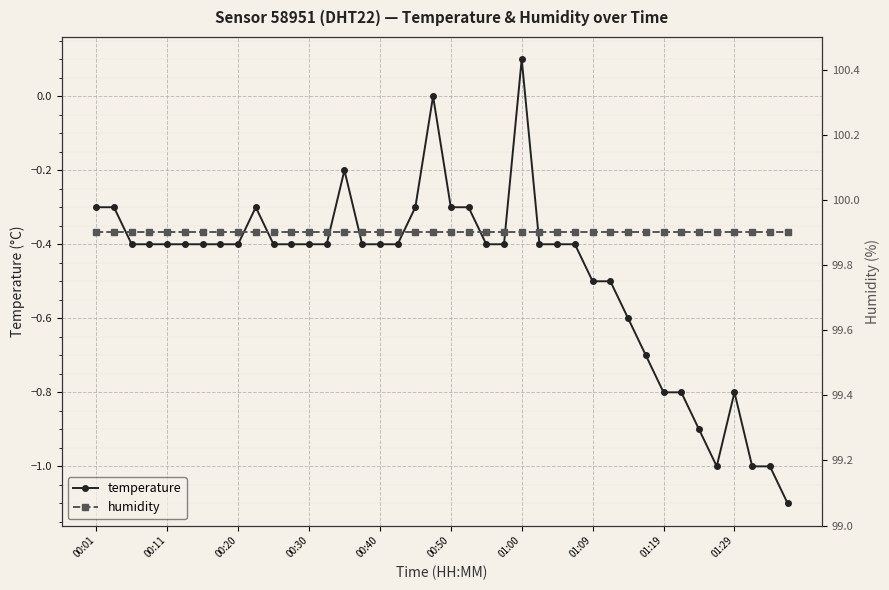

Reading left to right, extract all data points from this chart.

temperature: -0.3	-0.3	-0.4	-0.4	-0.4	-0.4	-0.4	-0.4	-0.4	-0.3	-0.4	-0.4	-0.4	-0.4	-0.2	-0.4	-0.4	-0.4	-0.3	0.0	-0.3	-0.3	-0.4	-0.4	0.1	-0.4	-0.4	-0.4	-0.5	-0.5	-0.6	-0.7	-0.8	-0.8	-0.9	-1.0	-0.8	-1.0	-1.0	-1.1
humidity: 99.9	99.9	99.9	99.9	99.9	99.9	99.9	99.9	99.9	99.9	99.9	99.9	99.9	99.9	99.9	99.9	99.9	99.9	99.9	99.9	99.9	99.9	99.9	99.9	99.9	99.9	99.9	99.9	99.9	99.9	99.9	99.9	99.9	99.9	99.9	99.9	99.9	99.9	99.9	99.9